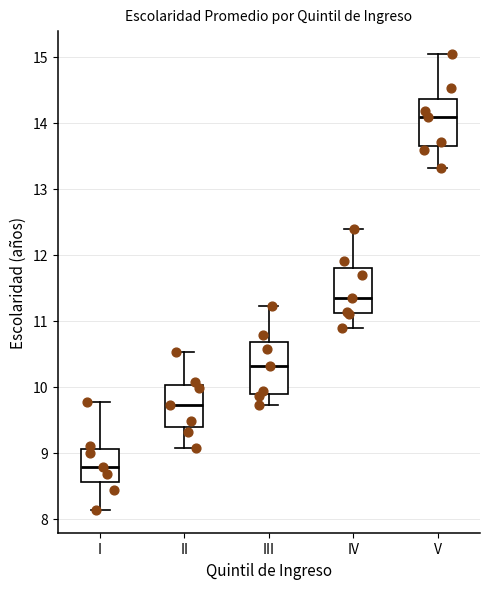

Where is the lower edge of the box for V on the y-axis? The values are not printed on the chart, so give them approximately, as read against the axis.

13.6